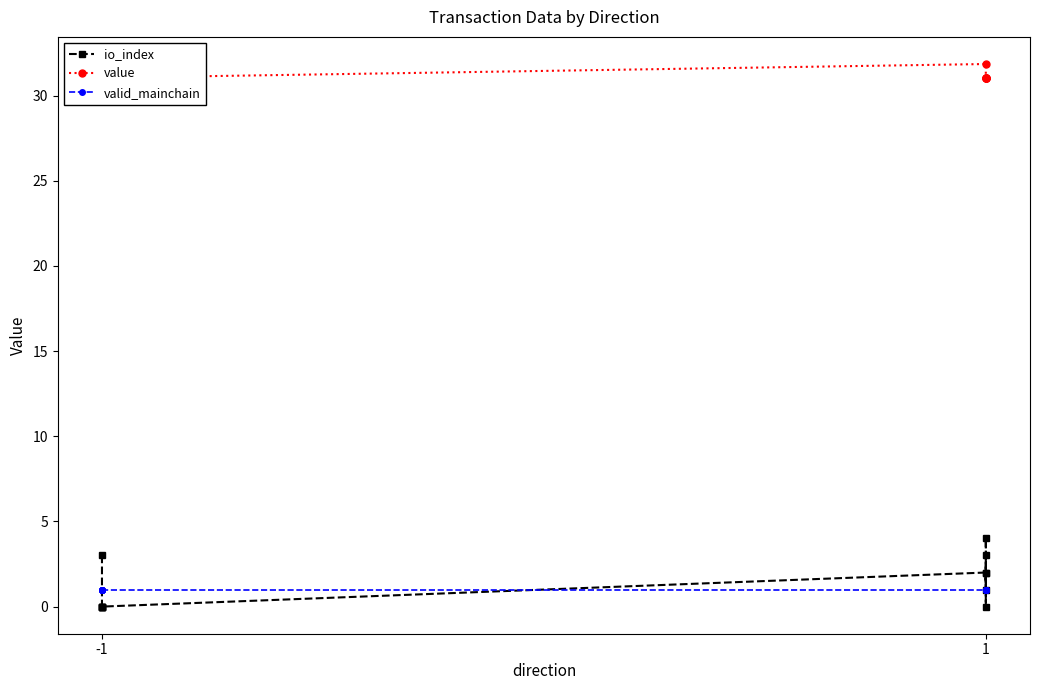

Which series has the largest range (max minus min)?

io_index